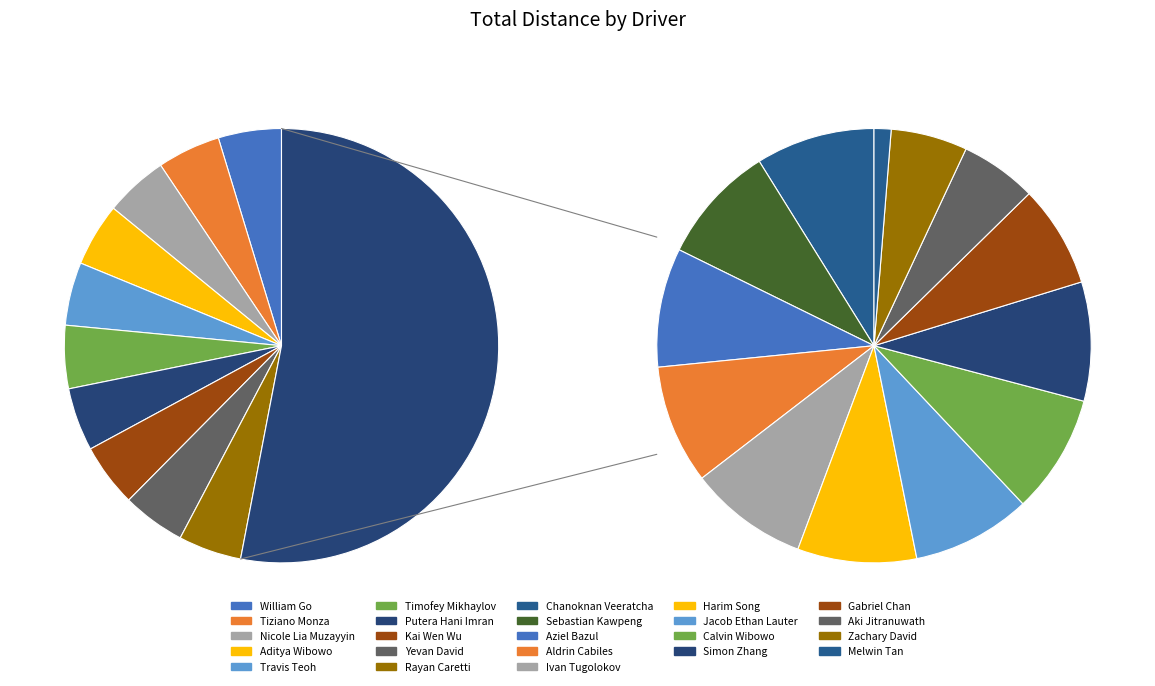

What percentage is the Tiziano Monza slice, to the nearest percent?

5%